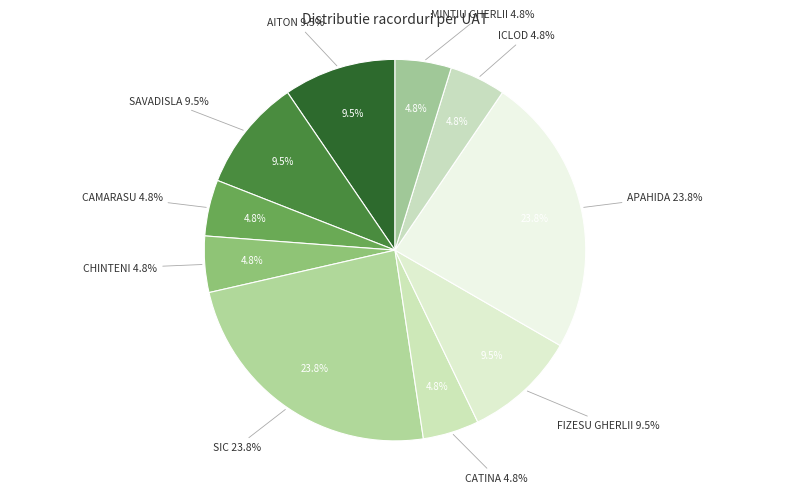

Approximately how many times larger is the value at SIC compared to SAVADISLA?

2.5